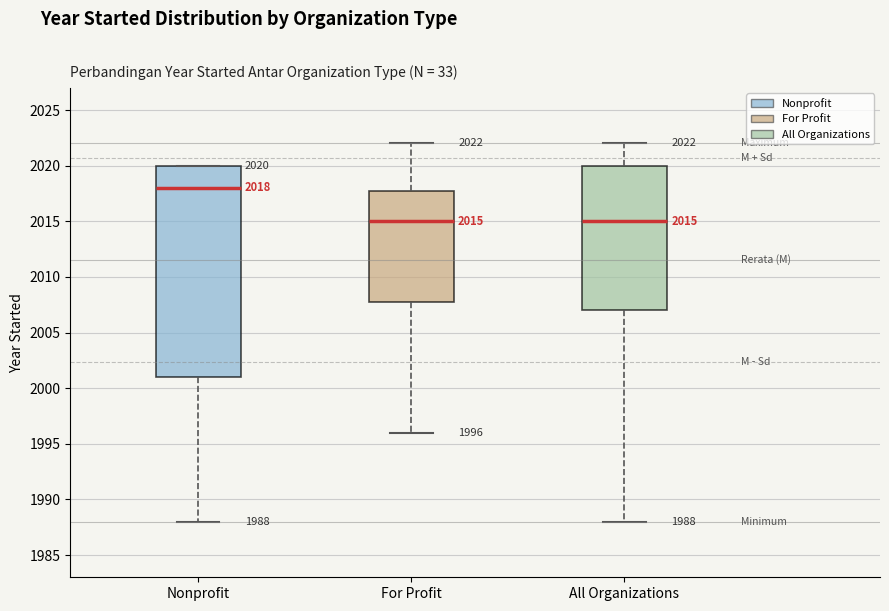

Which box's median line is the highest?

Nonprofit